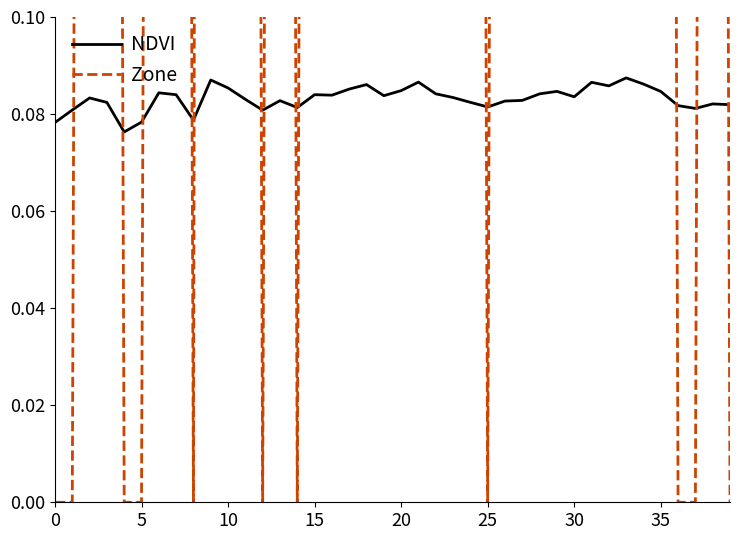

How many interior local peaks does the NDVI series have?

11